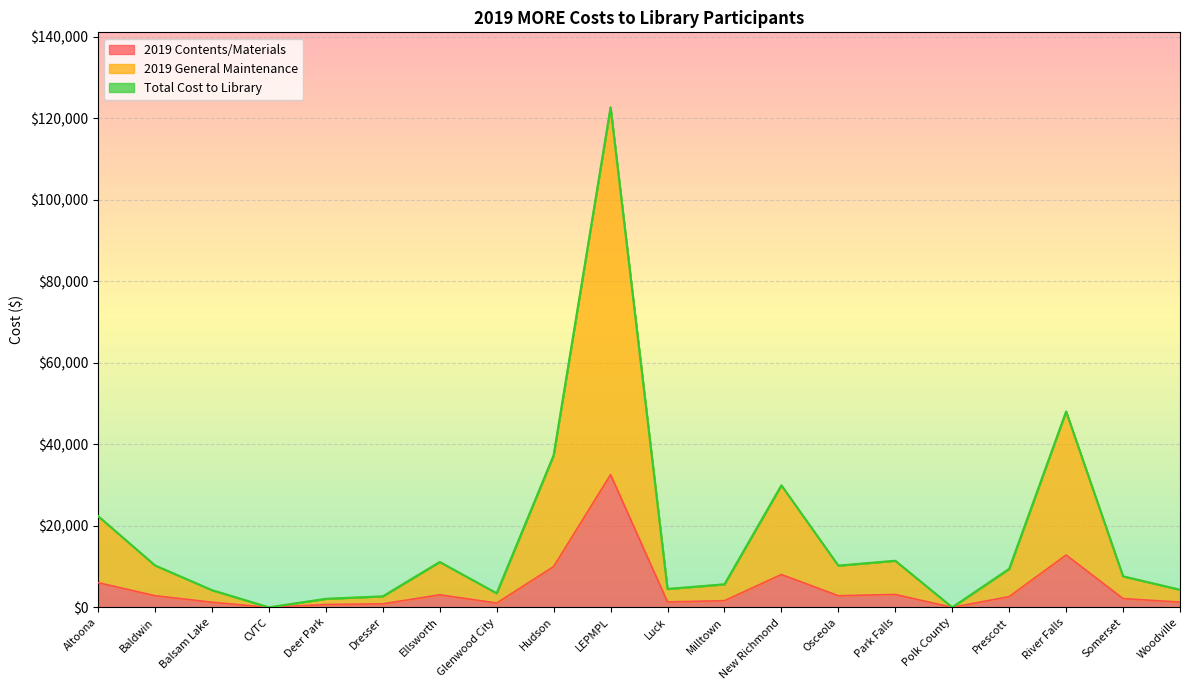

Which series changed the most between River Falls and Somerset?

2019 General Maintenance